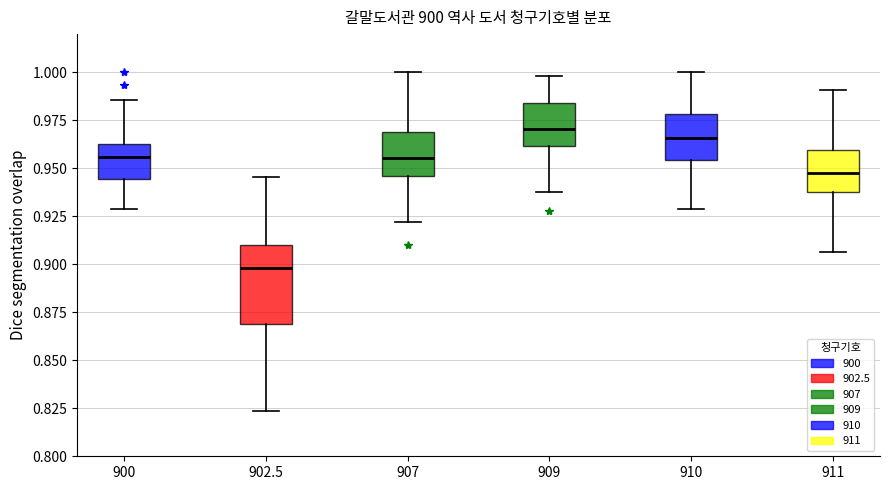

Reading left to right, read every box against the y-axis: the position of its median line, the range the box covers, and the ends of its whiskers. The values are not printed on the chart, so give them approximately, as read against the axis.

900: median 0.955, box 0.945 to 0.965, whiskers 0.930 to 0.985
902.5: median 0.900, box 0.870 to 0.910, whiskers 0.825 to 0.945
907: median 0.955, box 0.945 to 0.970, whiskers 0.920 to 1.000
909: median 0.970, box 0.960 to 0.985, whiskers 0.940 to 1.000
910: median 0.965, box 0.955 to 0.980, whiskers 0.930 to 1.000
911: median 0.950, box 0.940 to 0.960, whiskers 0.905 to 0.990